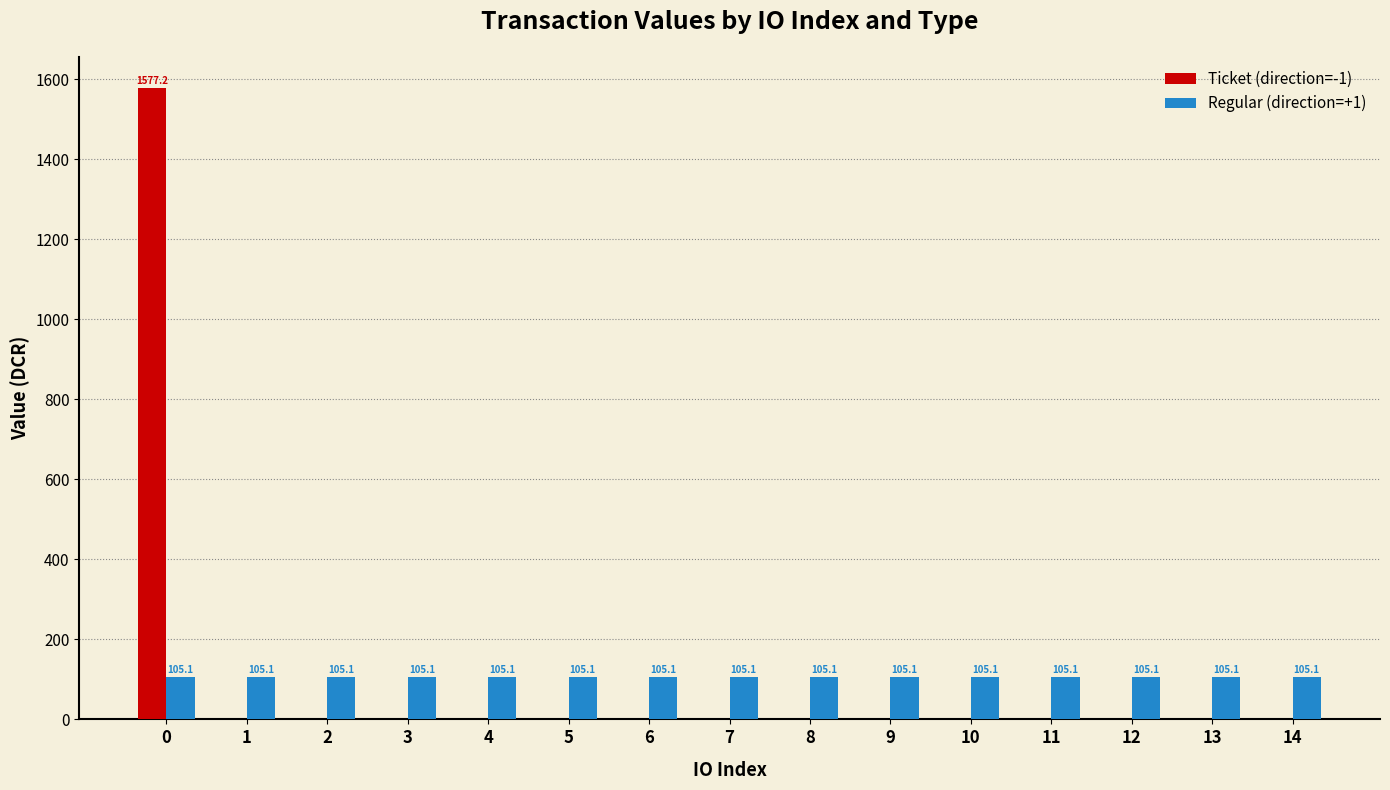

What is the greatest value displayed?

1577.2